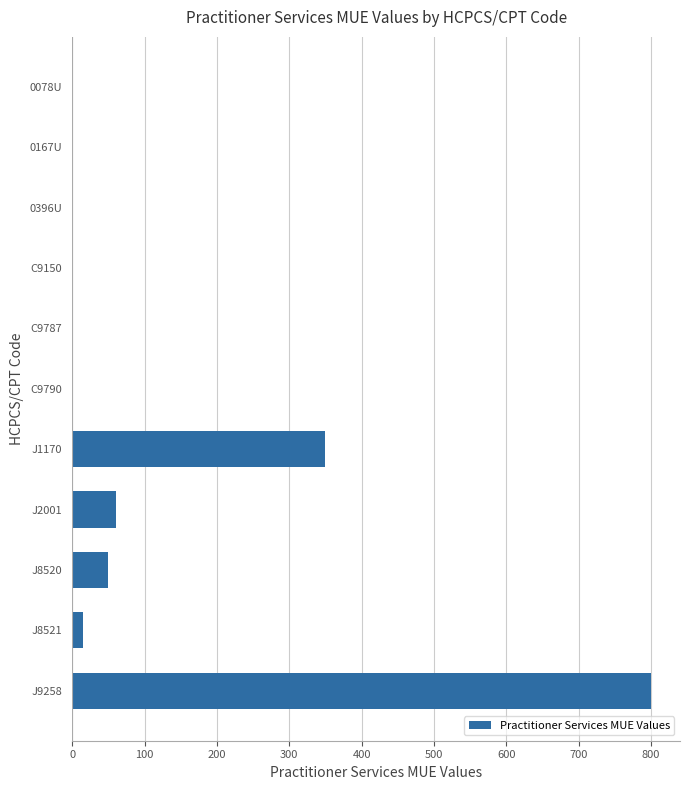

True or false: the data shows 1 at C9787.

True